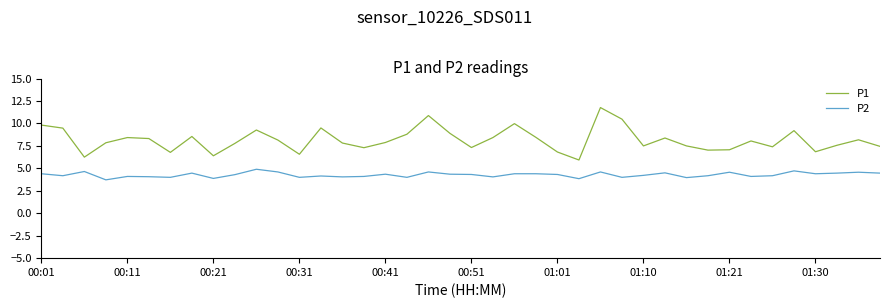

At how many categories does at least one series exceed 5?

40